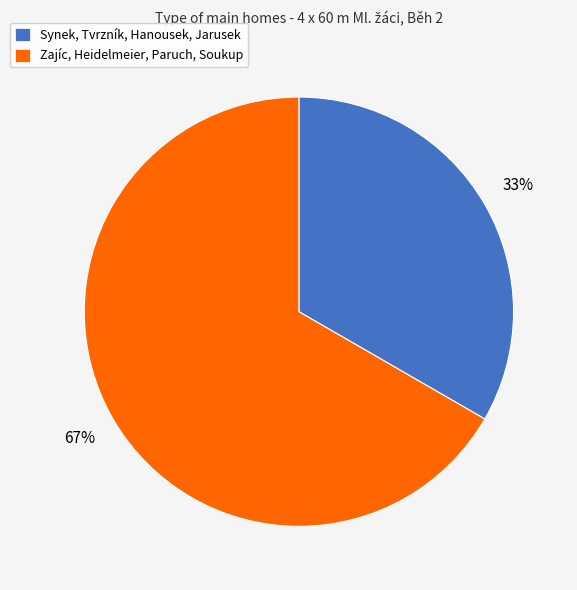

How many segments does this pie chart have?

2